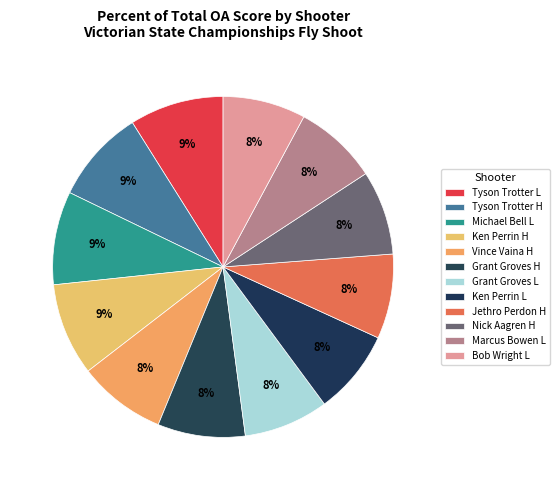

How many segments does this pie chart have?

12